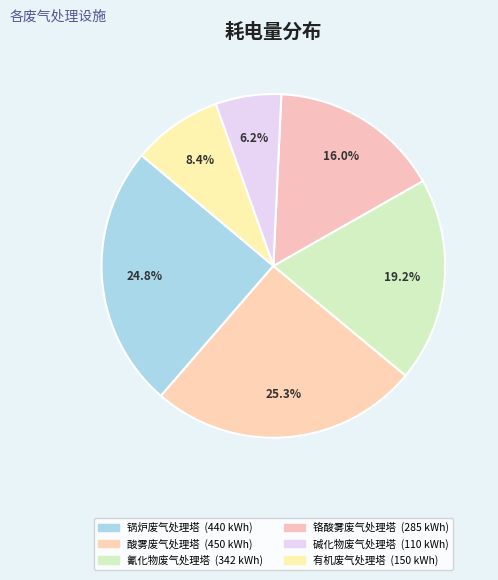

Count the number of slices in the pie.

6